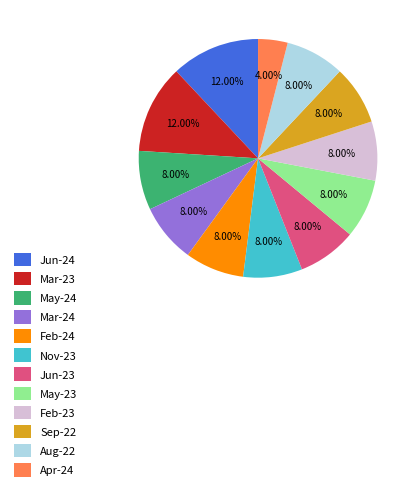

Which has a higher value, Apr-24 or Jun-24?

Jun-24